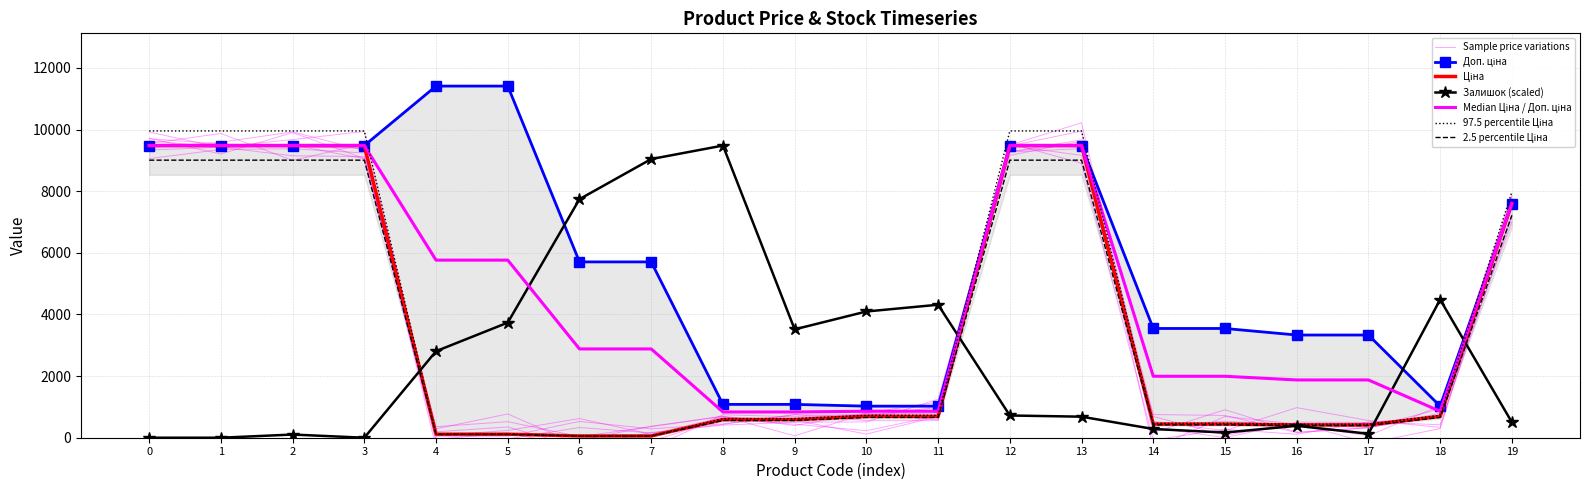

At how many categories does at least one series exceed 6928?

12